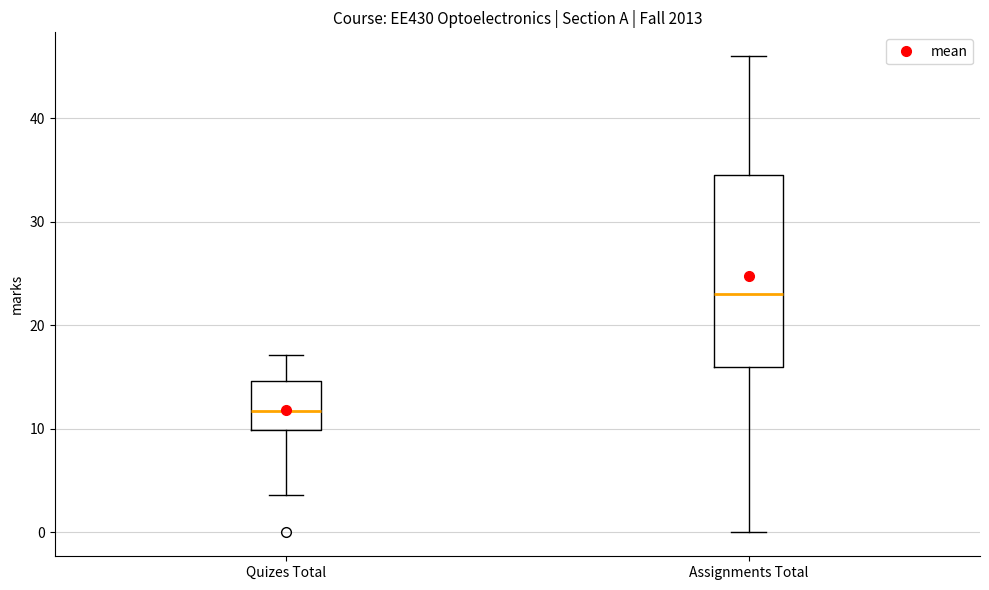

Which box's median line is the lowest?

Quizes Total